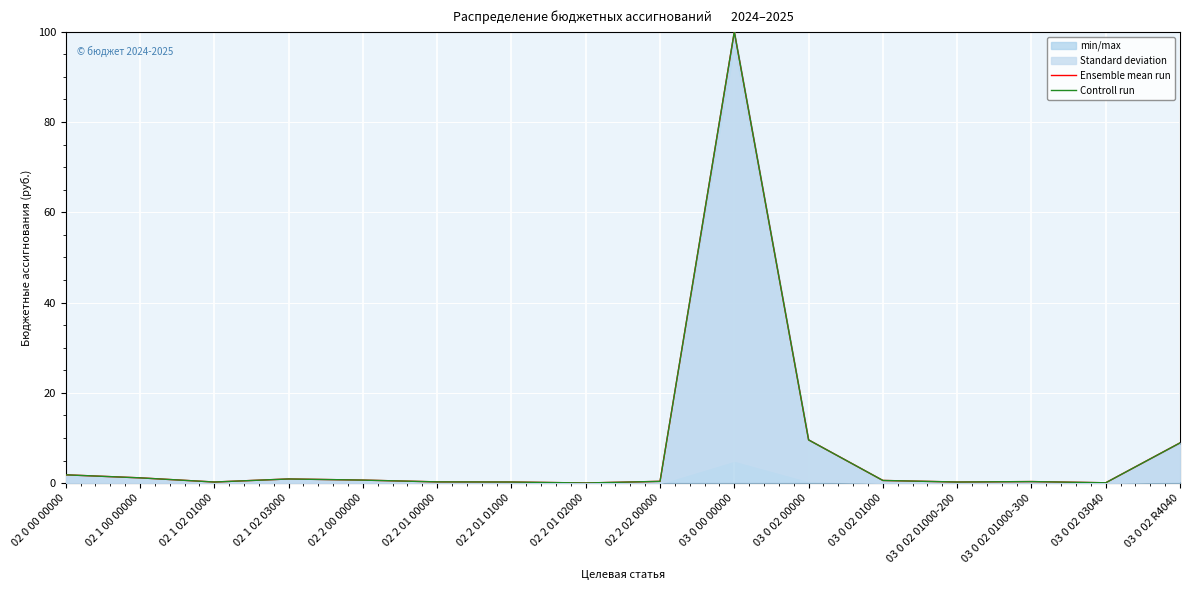

What is the difference between the Controll run values at 02 2 02 00000 and 03 0 02 00000?

9.2